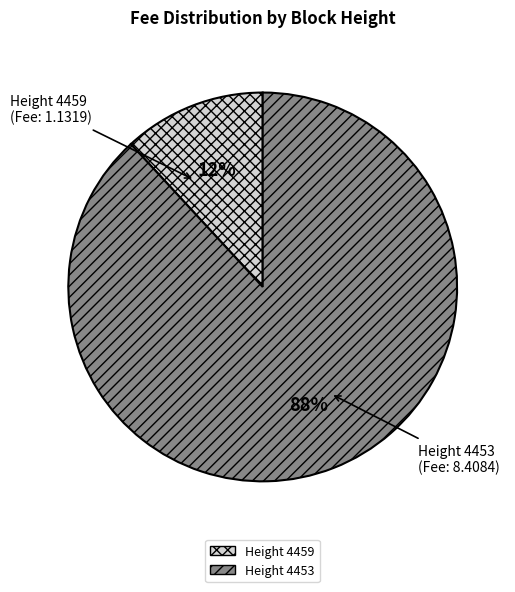

Does any single category account for the majority?

Yes